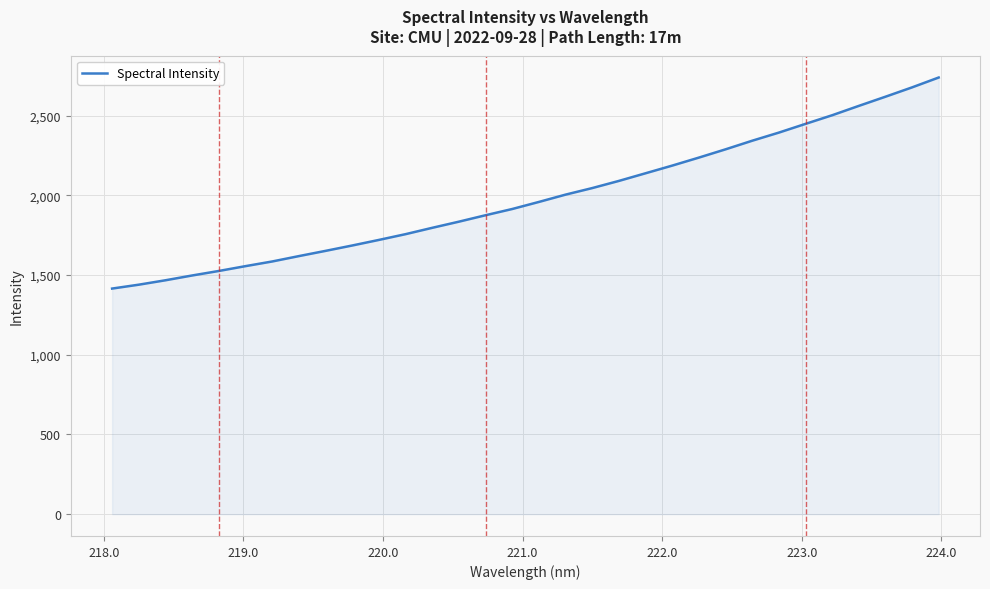

Count the number of values greater than 1958.

16